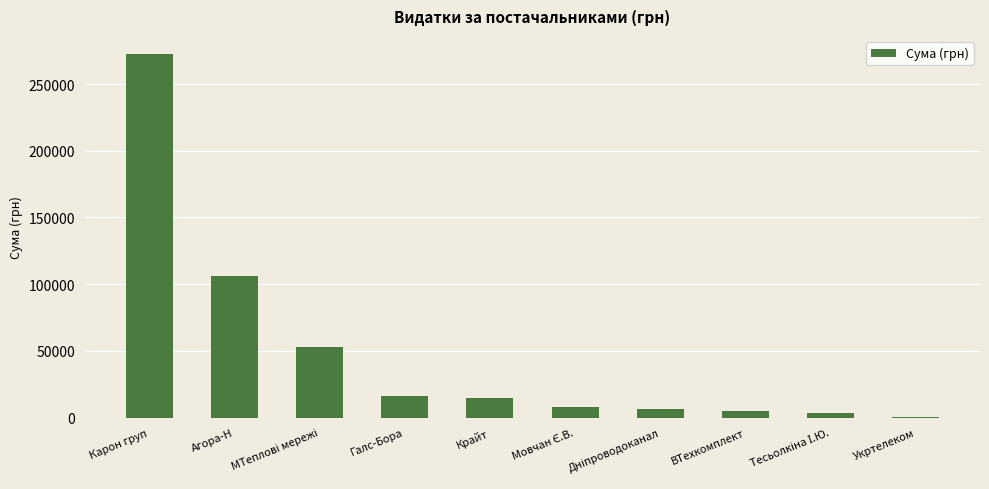

How many values exceed 14362?

5